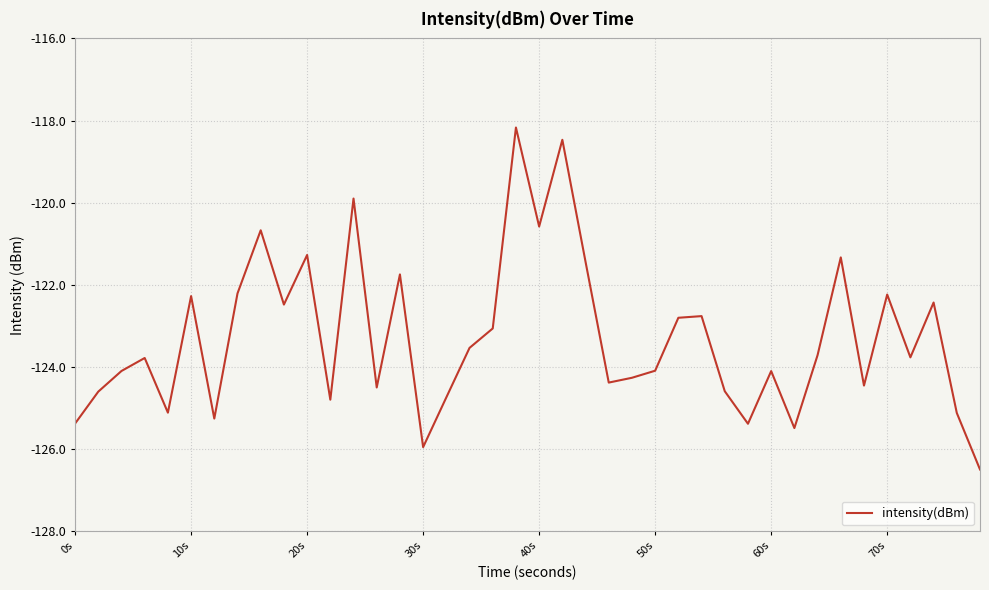

What is the maximum value shown in the chart?

-118.2